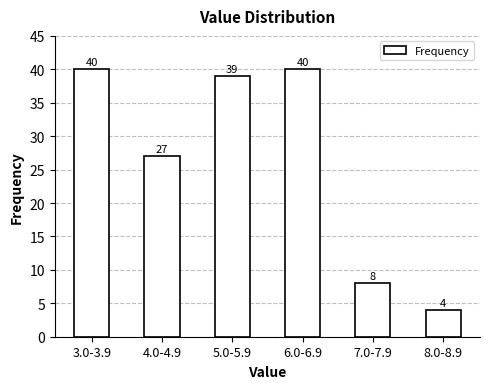

Reading left to right, extract all data points from this chart.

40	27	39	40	8	4